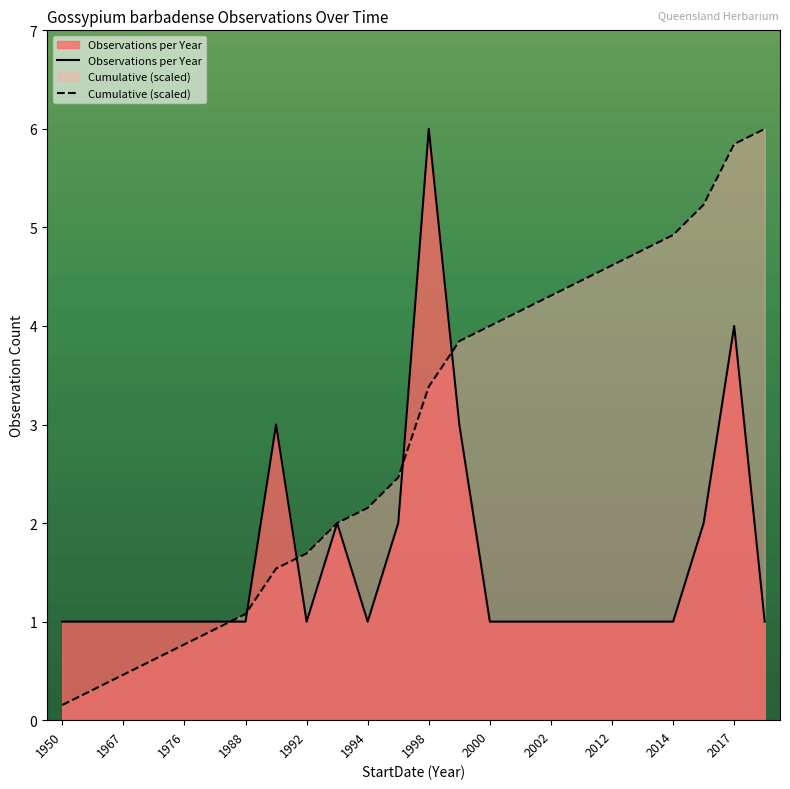

Which series has the largest range (max minus min)?

Cumulative (scaled)